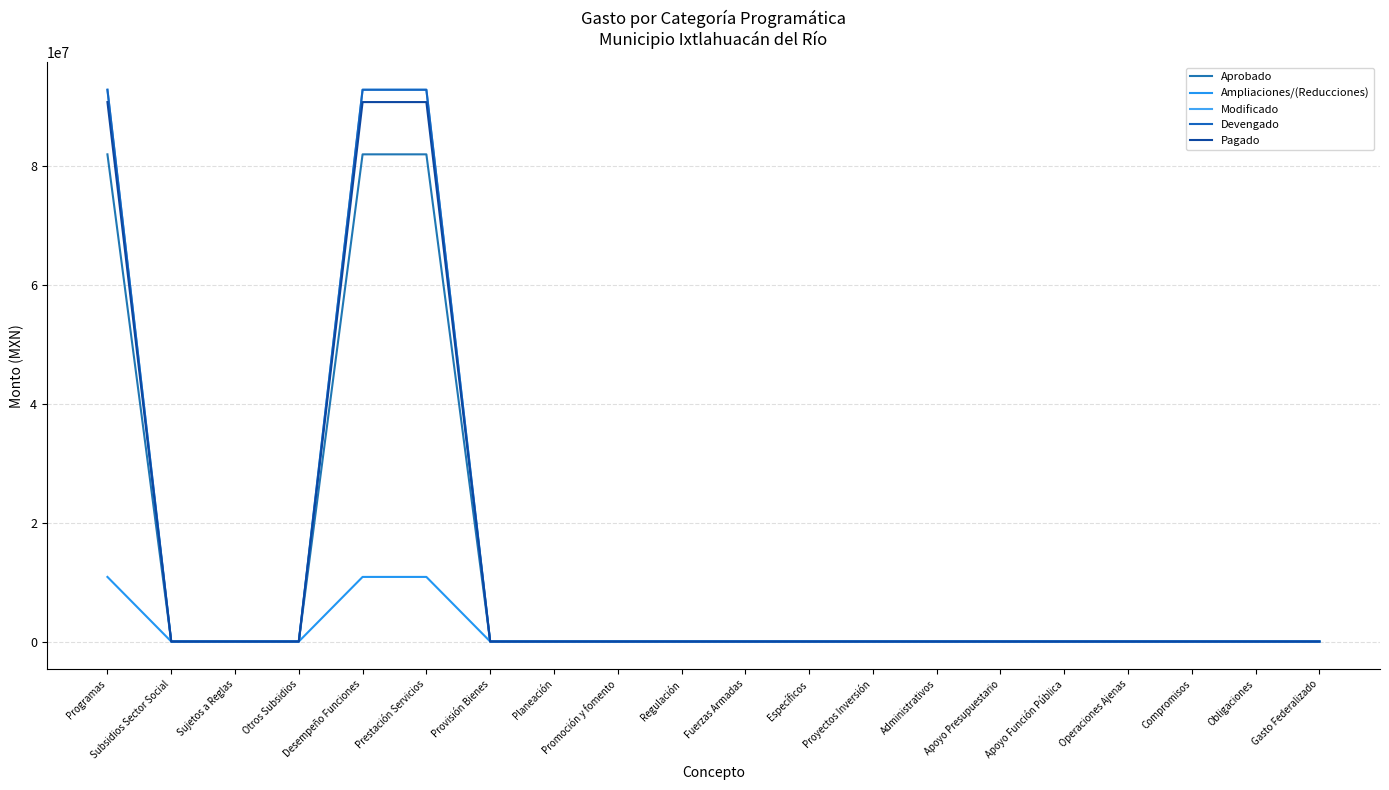

Is this an area chart (filled region under the line)?

No